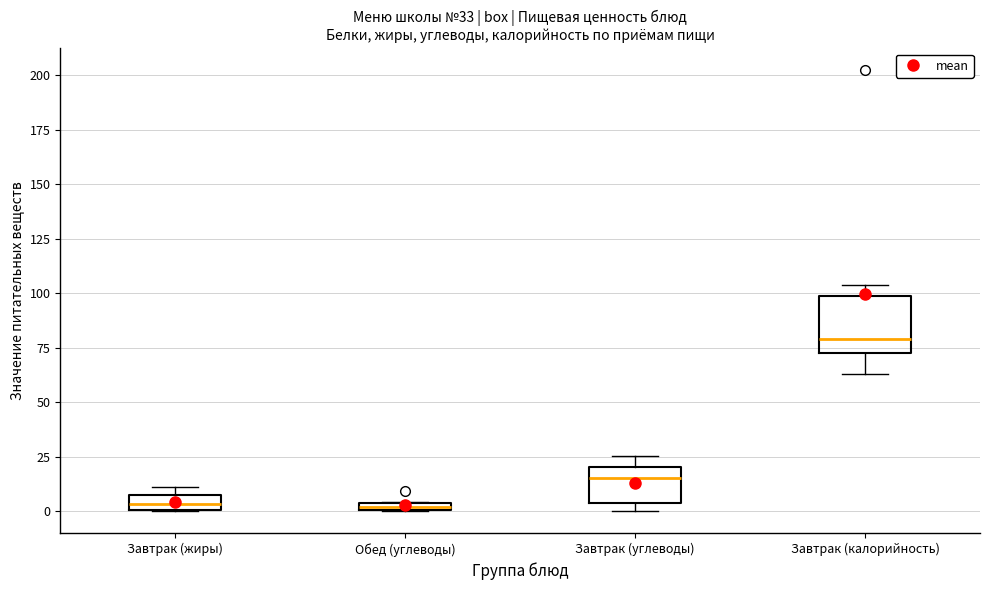

Which box is the tallest, from its lower edge to its upper edge?

Завтрак (калорийность)